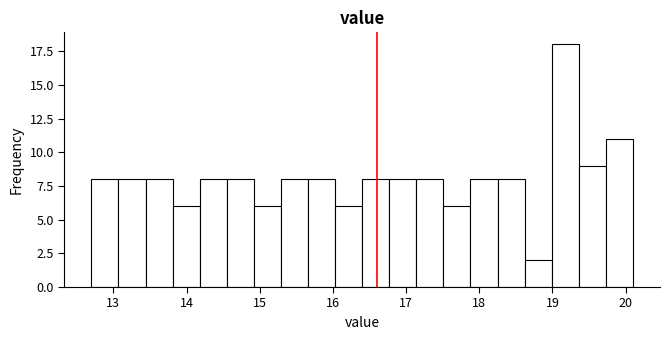

Read against the x-axis, roughly where is the centre of the tallest bar?

19.2